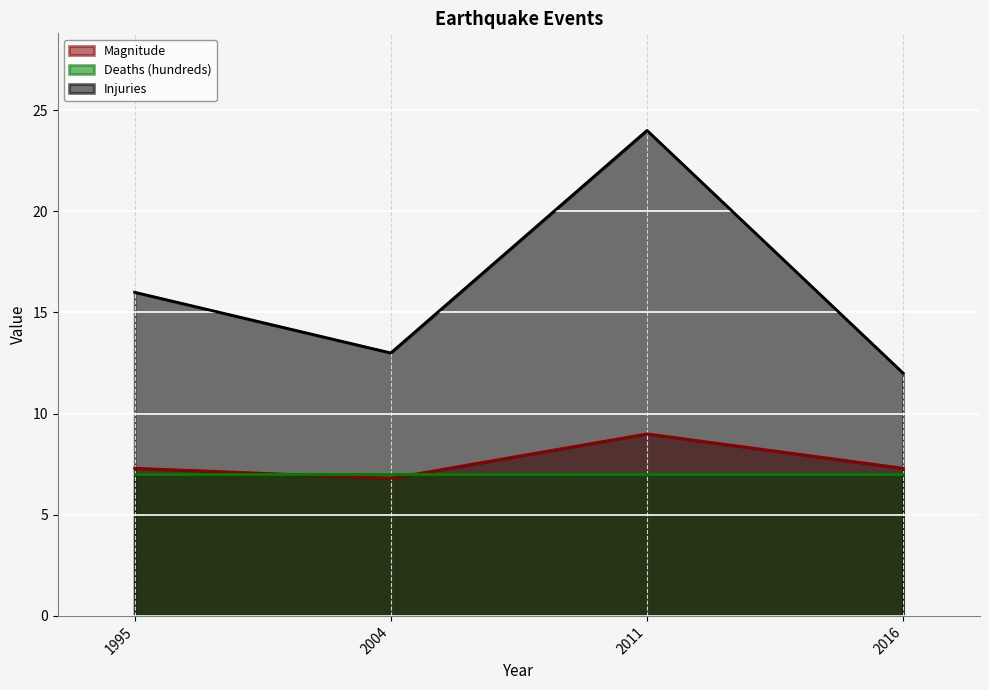

True or false: Injuries and Magnitude intersect in this chart.

False